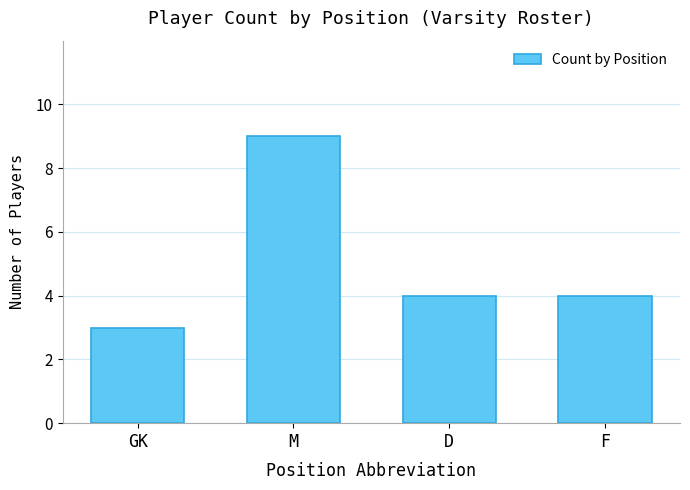

Approximately how many times larger is the value at F compared to GK?

1.3